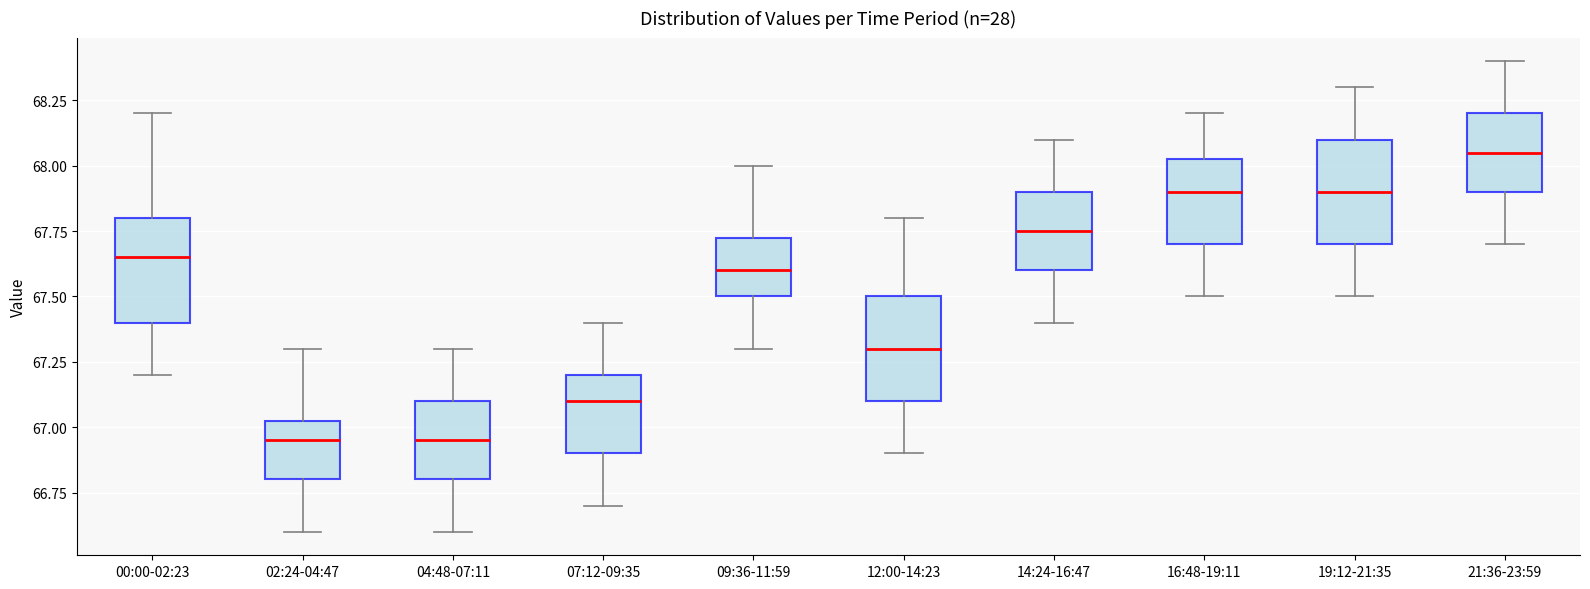

Reading left to right, read every box against the y-axis: the position of its median line, the range the box covers, and the ends of its whiskers. The values are not printed on the chart, so give them approximately, as read against the axis.

00:00-02:23: median 67.65, box 67.40 to 67.80, whiskers 67.20 to 68.20
02:24-04:47: median 66.95, box 66.80 to 67.05, whiskers 66.60 to 67.30
04:48-07:11: median 66.95, box 66.80 to 67.10, whiskers 66.60 to 67.30
07:12-09:35: median 67.10, box 66.90 to 67.20, whiskers 66.70 to 67.40
09:36-11:59: median 67.60, box 67.50 to 67.75, whiskers 67.30 to 68.00
12:00-14:23: median 67.30, box 67.10 to 67.50, whiskers 66.90 to 67.80
14:24-16:47: median 67.75, box 67.60 to 67.90, whiskers 67.40 to 68.10
16:48-19:11: median 67.90, box 67.70 to 68.05, whiskers 67.50 to 68.20
19:12-21:35: median 67.90, box 67.70 to 68.10, whiskers 67.50 to 68.30
21:36-23:59: median 68.05, box 67.90 to 68.20, whiskers 67.70 to 68.40